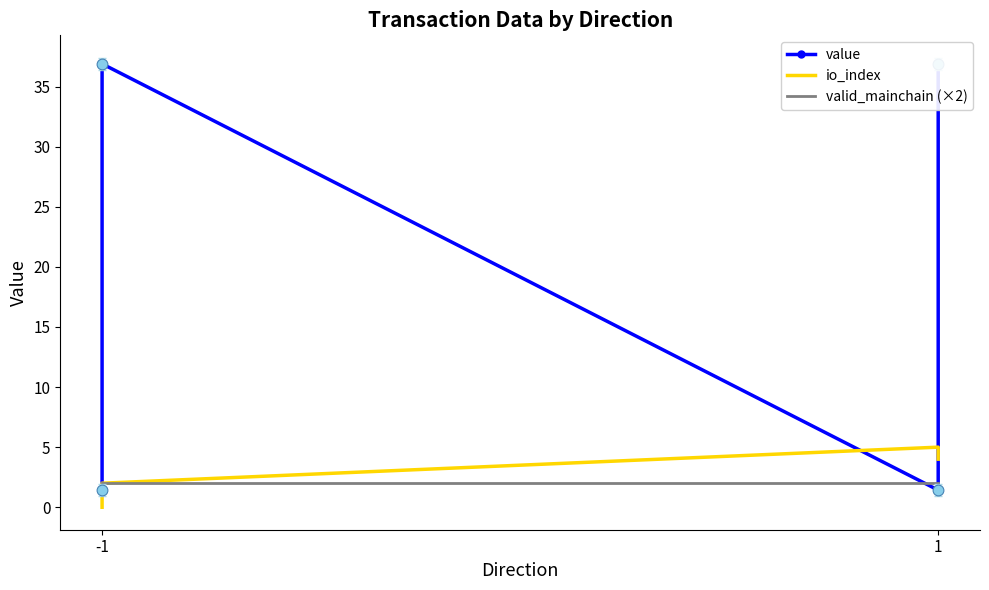

What are all the series names shown in the legend?

value, io_index, valid_mainchain (×2)